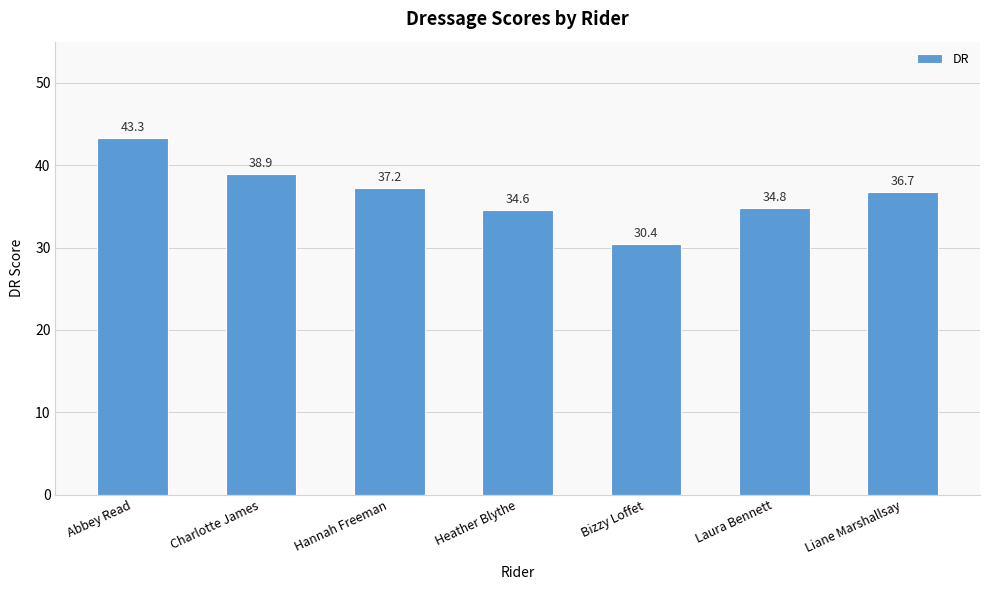

What is the value of the 7th bar from the left?

36.7